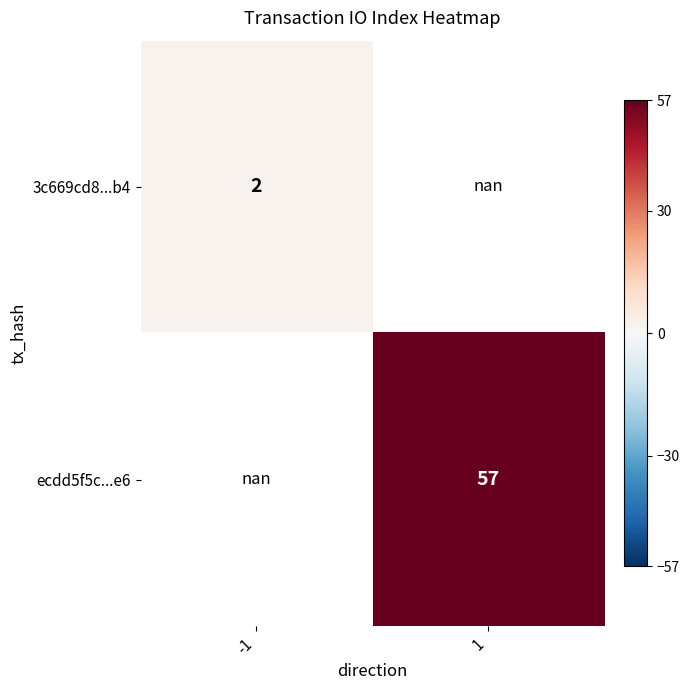

The 3c669cd8...b4 series shows 2.0 at -1. True or false?

True